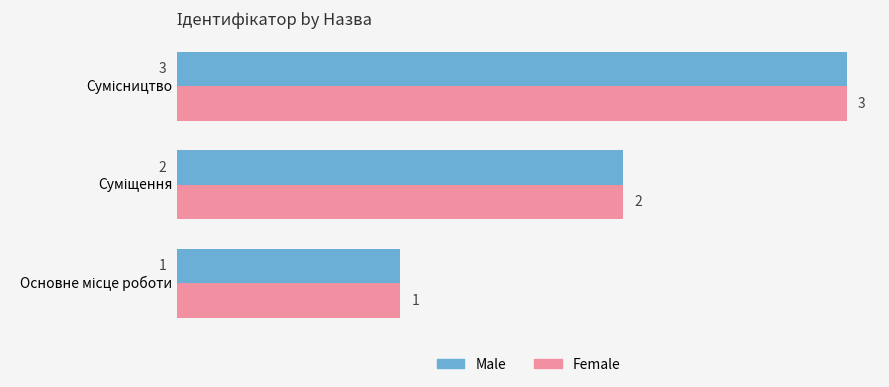

What is the maximum value for Female?

3